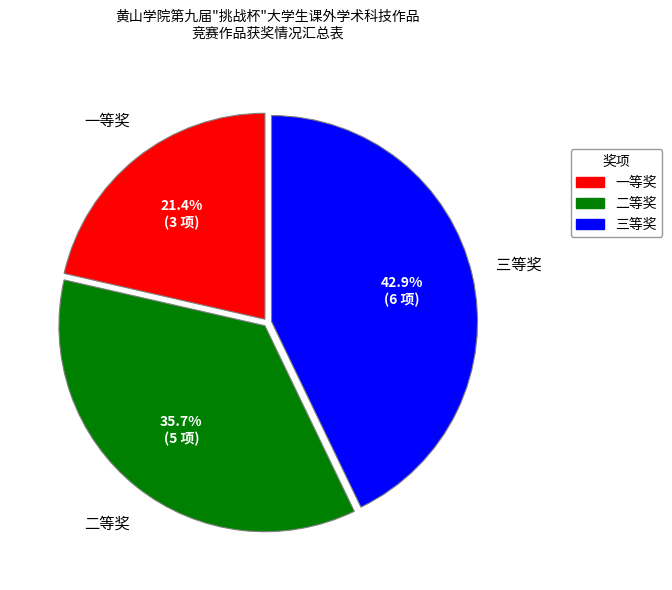

Which category has the smallest portion of the pie?

一等奖